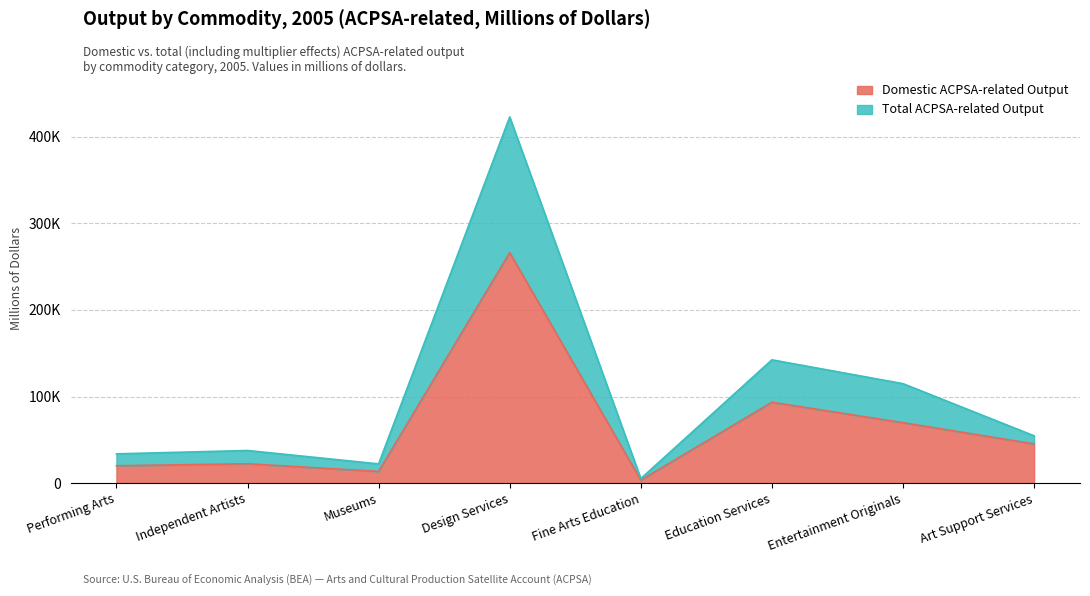

True or false: Domestic ACPSA-related Output and Total ACPSA-related Output intersect in this chart.

False